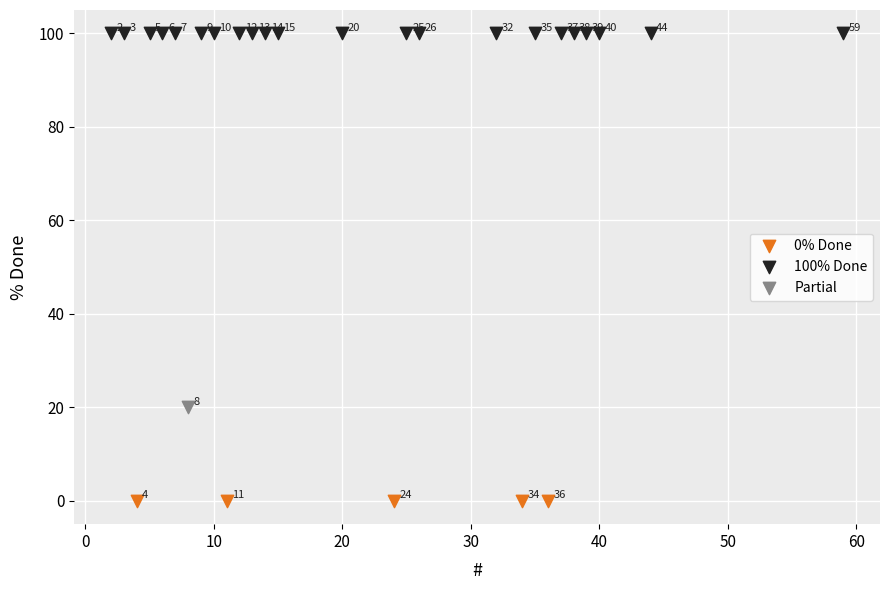

What are all the series names shown in the legend?

0% Done, 100% Done, Partial